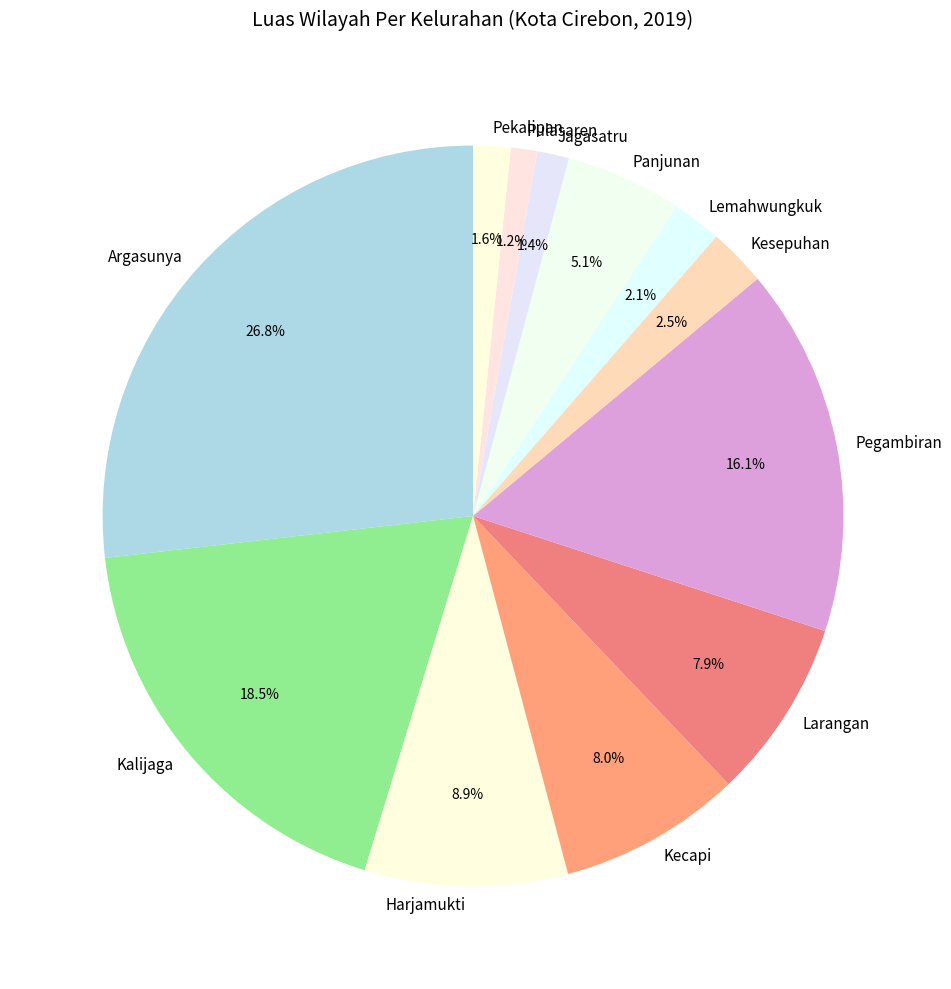

Is there any slice that represents more than half of the pie?

No